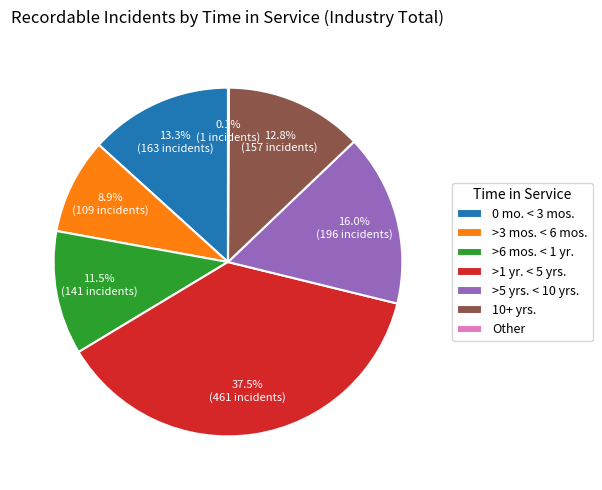

Approximately how many times larger is the value at 10+ yrs. compared to 0 mo. < 3 mos.?

1.0